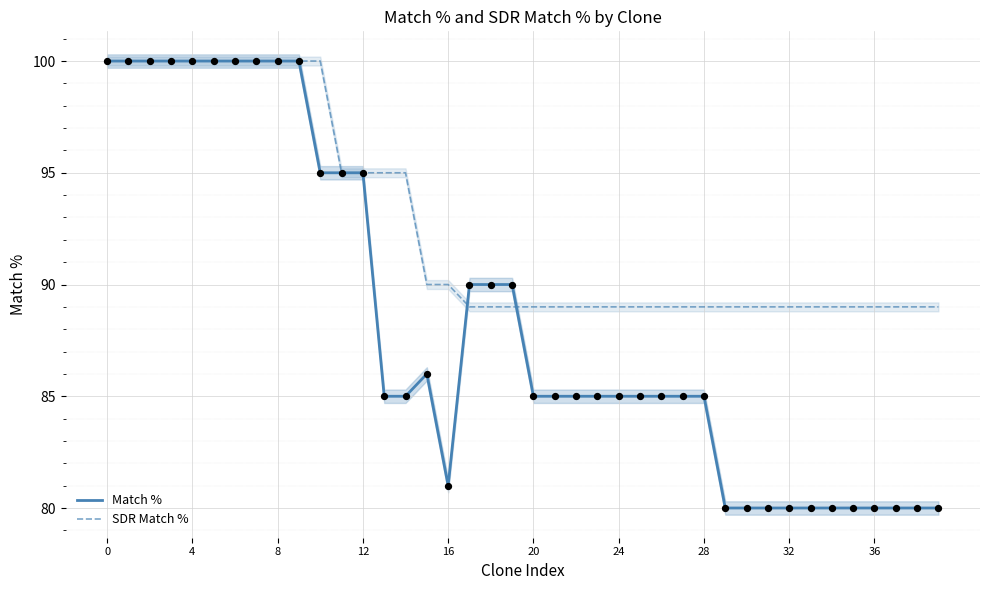

What are all the series names shown in the legend?

Match %, SDR Match %